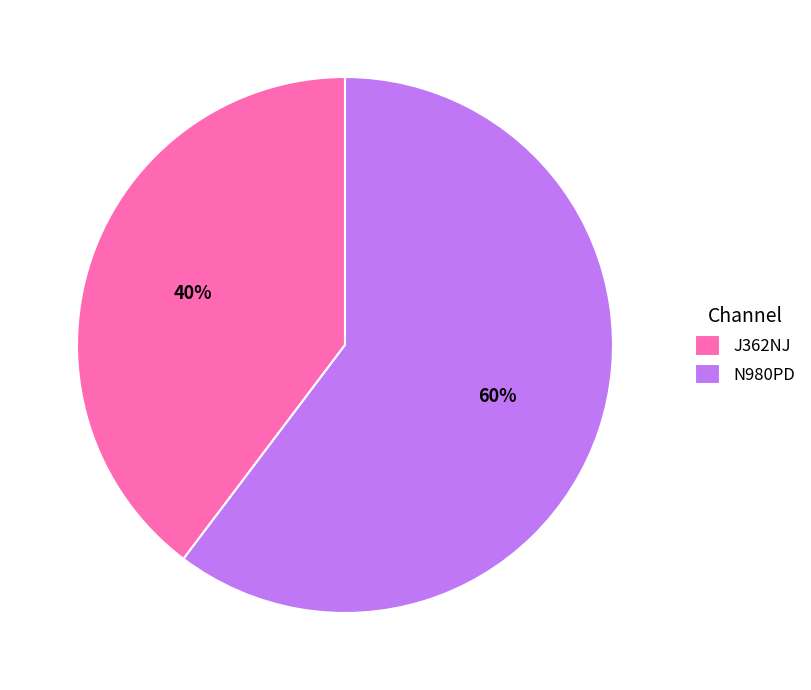

Approximately how many times larger is the value at J362NJ compared to N980PD?

0.7